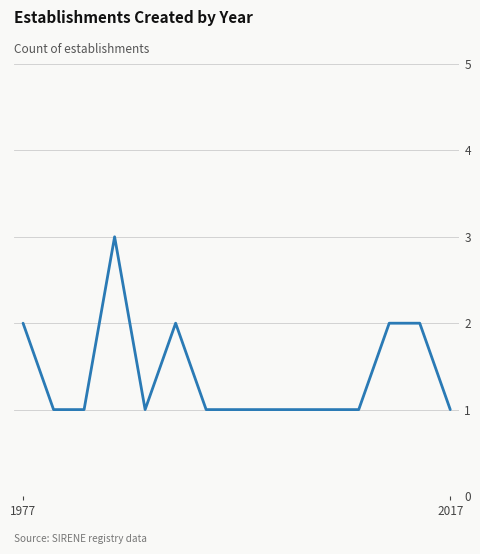

What is the maximum value shown in the chart?

3